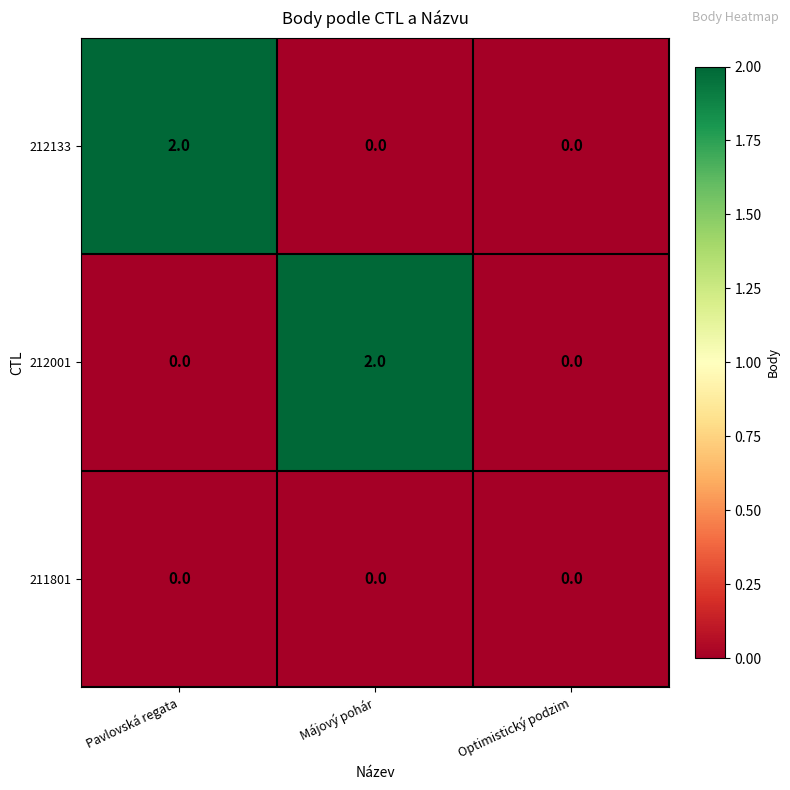

Which series changed the most between Májový pohár and Optimistický podzim?

212001